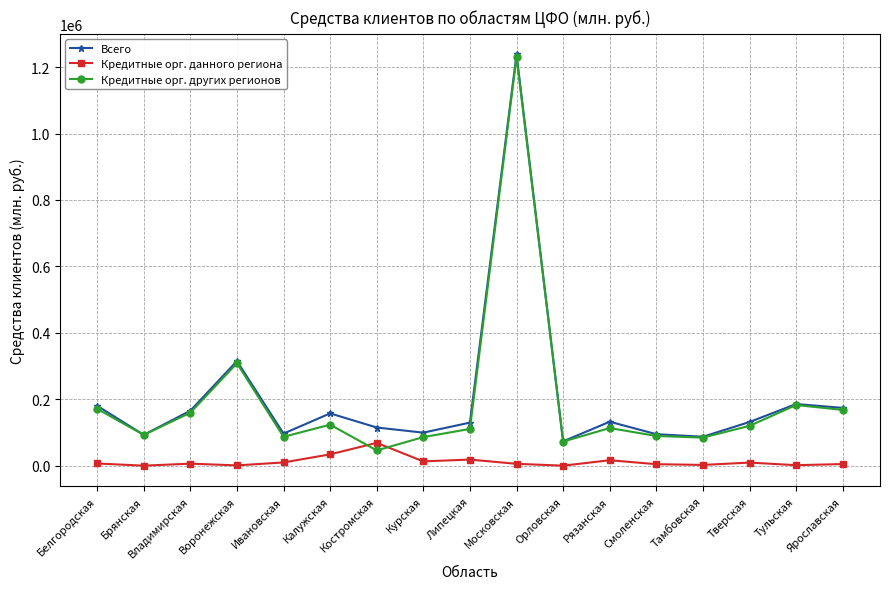

At which label does Всего first exceed 131484?

Белгородская